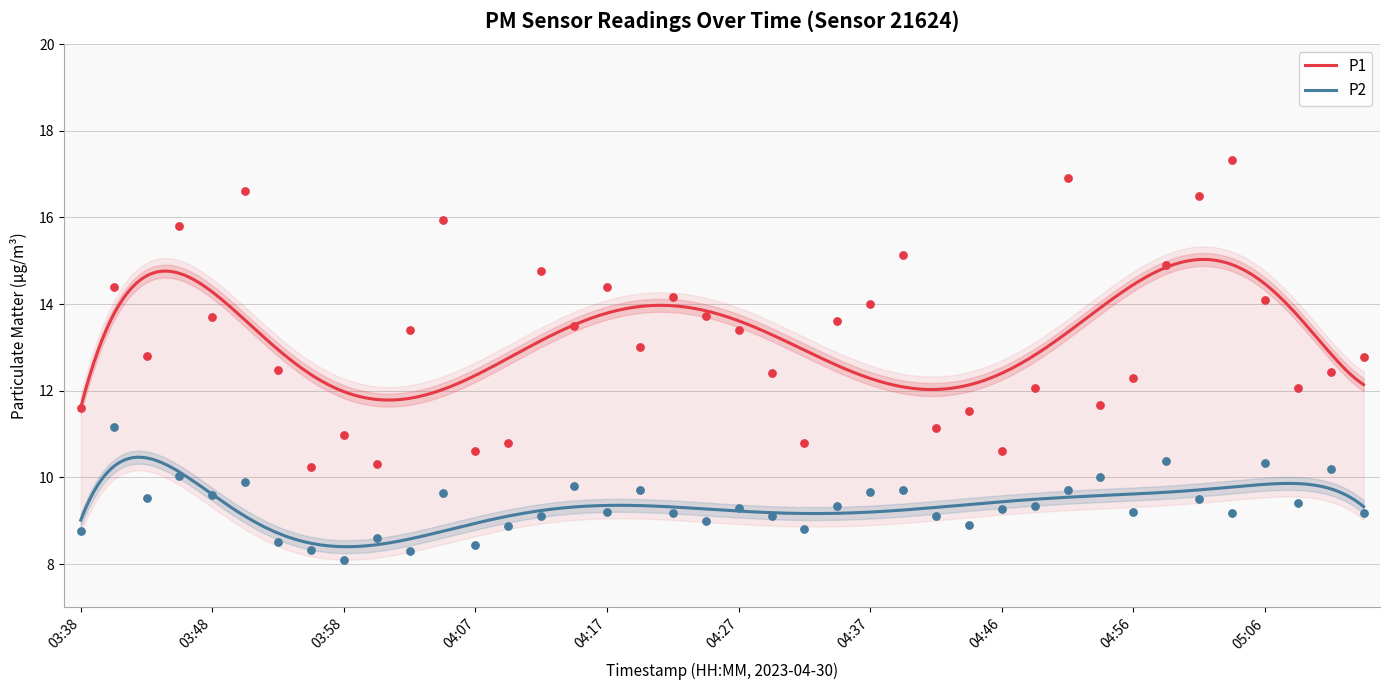

At which category is the sum across all series the highest?

04:51